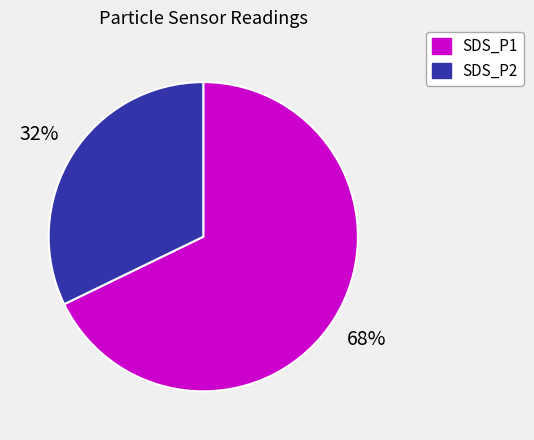

What percentage is the SDS_P2 slice, to the nearest percent?

32%